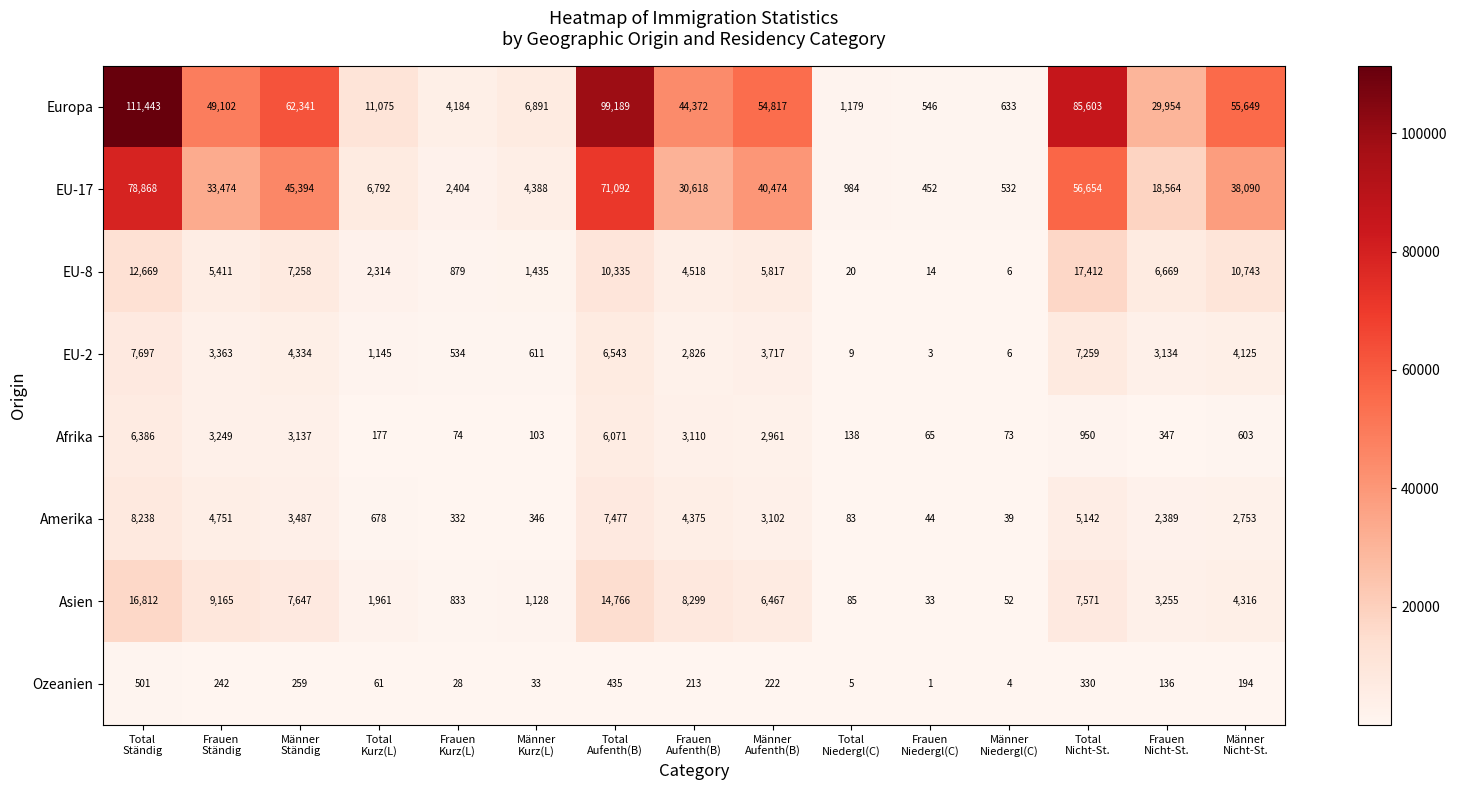

Count the number of categories in the chart.

15